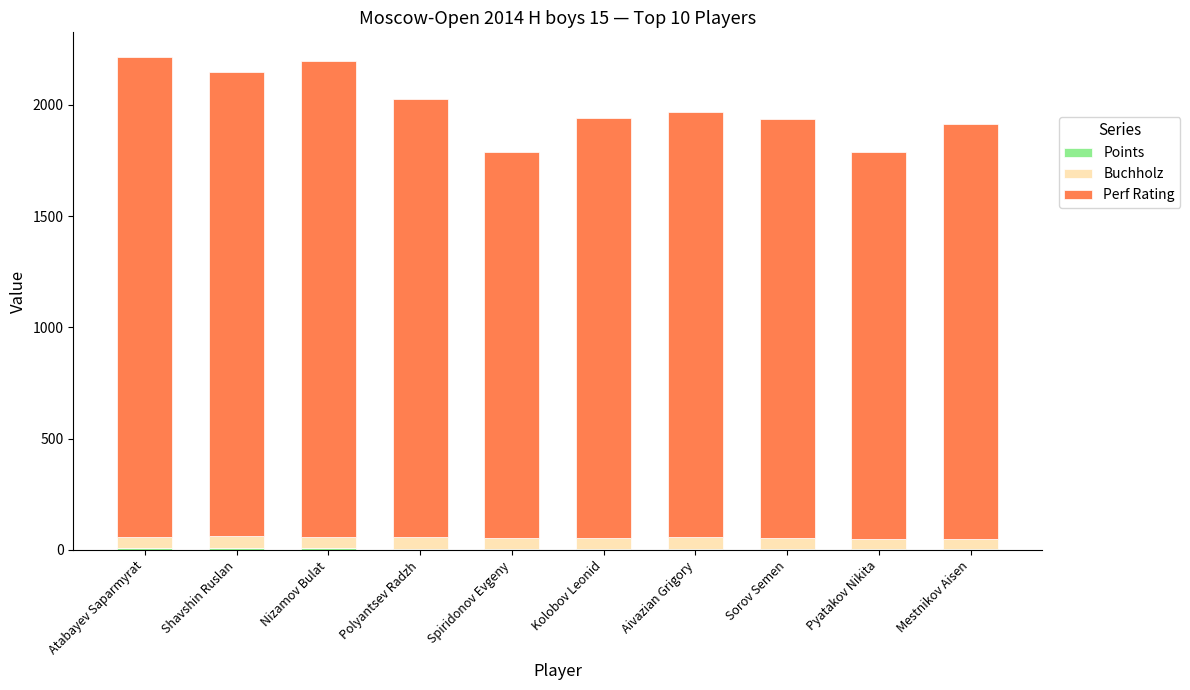

Does the chart contain stacked bars?

Yes